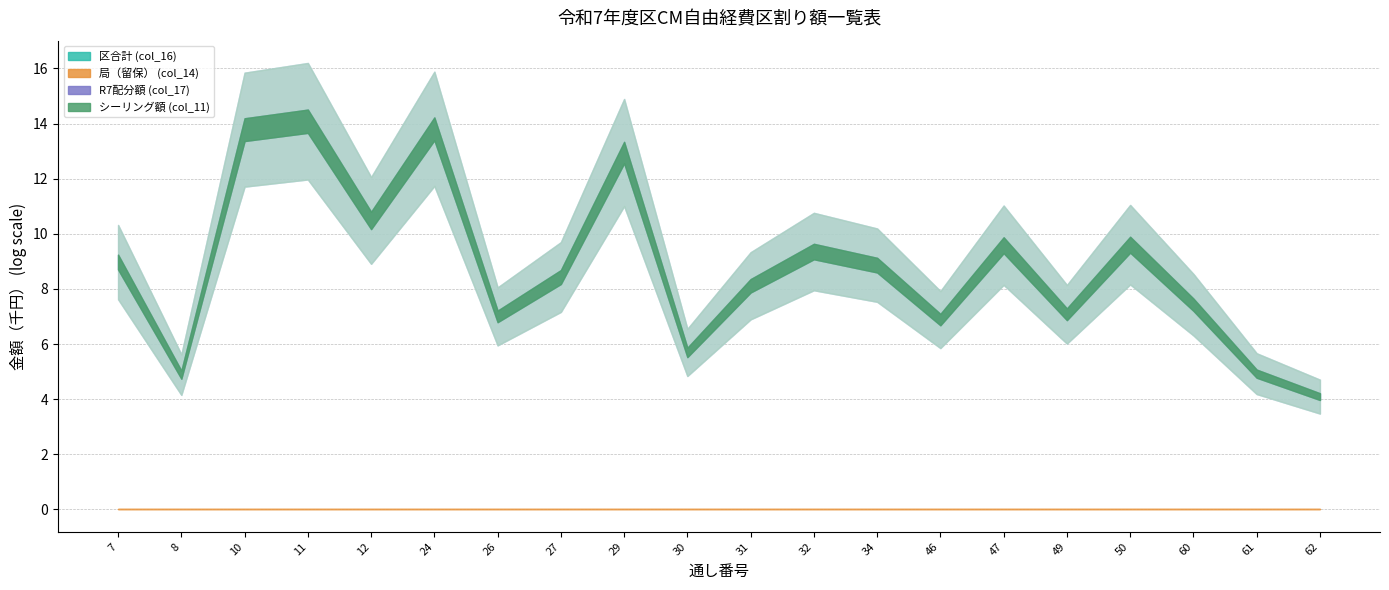

What is the difference between the 区合計 (col_16) values at 32 and 24?

981225